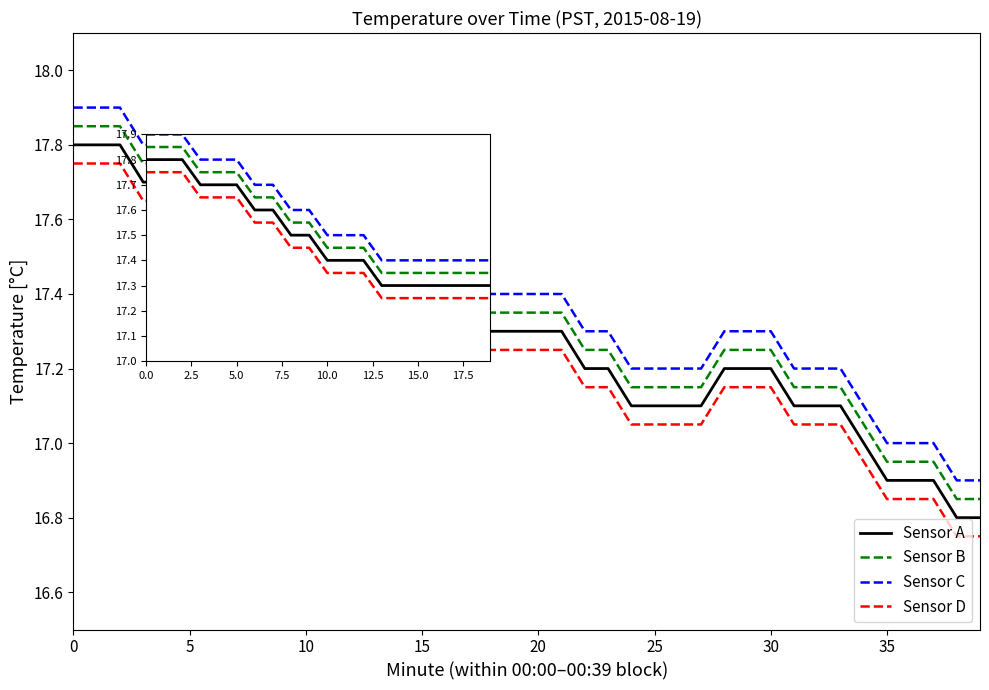

List the series in order of their overall mean, lowest first.

Sensor D, Sensor A, Sensor B, Sensor C